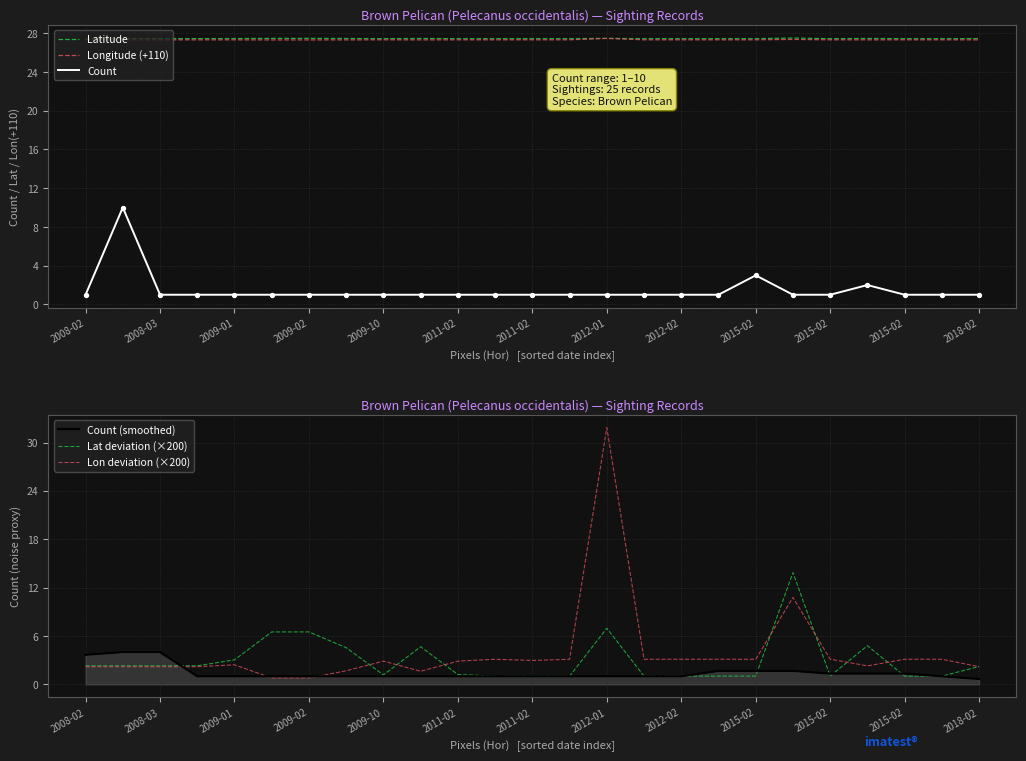

What are all the series names shown in the legend?

Latitude, Longitude (+110), Count, Count (smoothed), Lat deviation (×200), Lon deviation (×200)